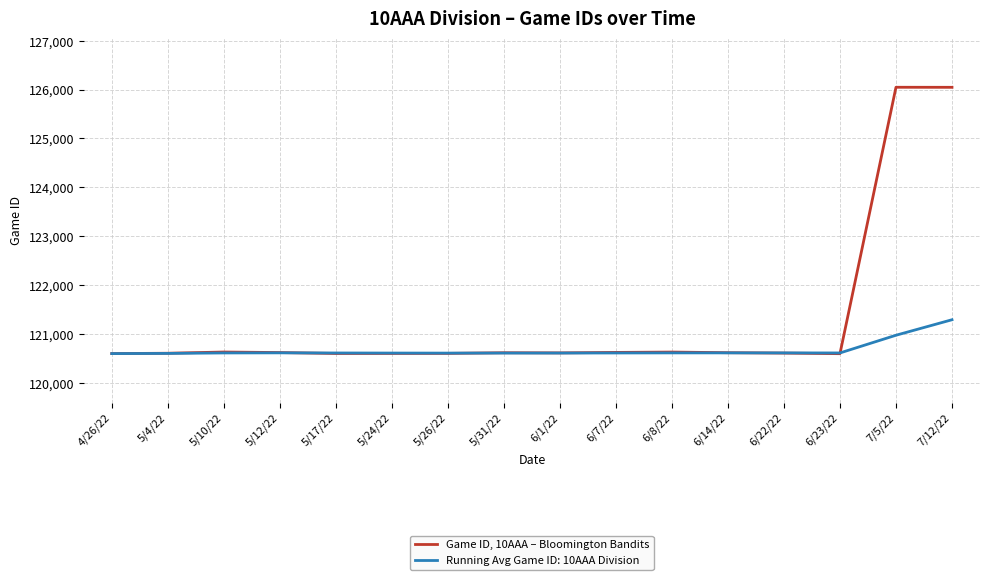

List the series in order of their peak value, lowest first.

Running Avg Game ID: 10AAA Division, Game ID, 10AAA – Bloomington Bandits